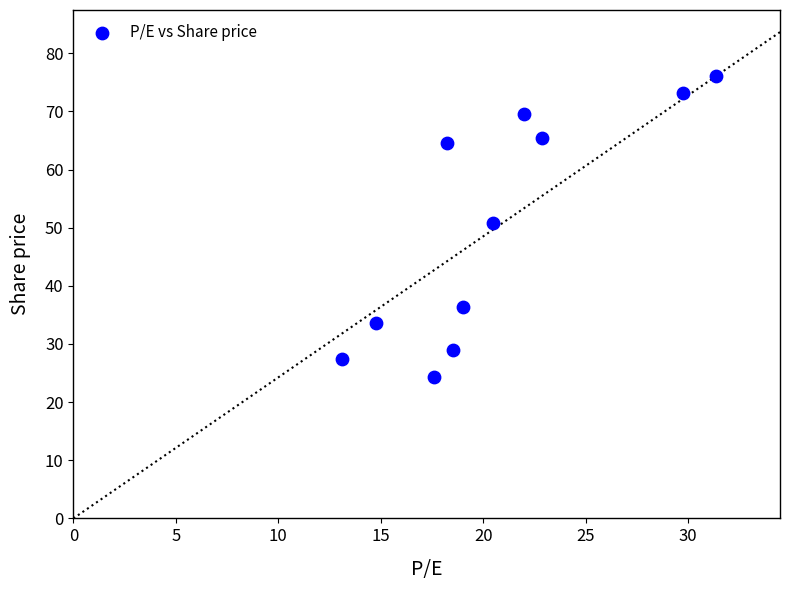

What is the range of X values (max minus min)?

18.2